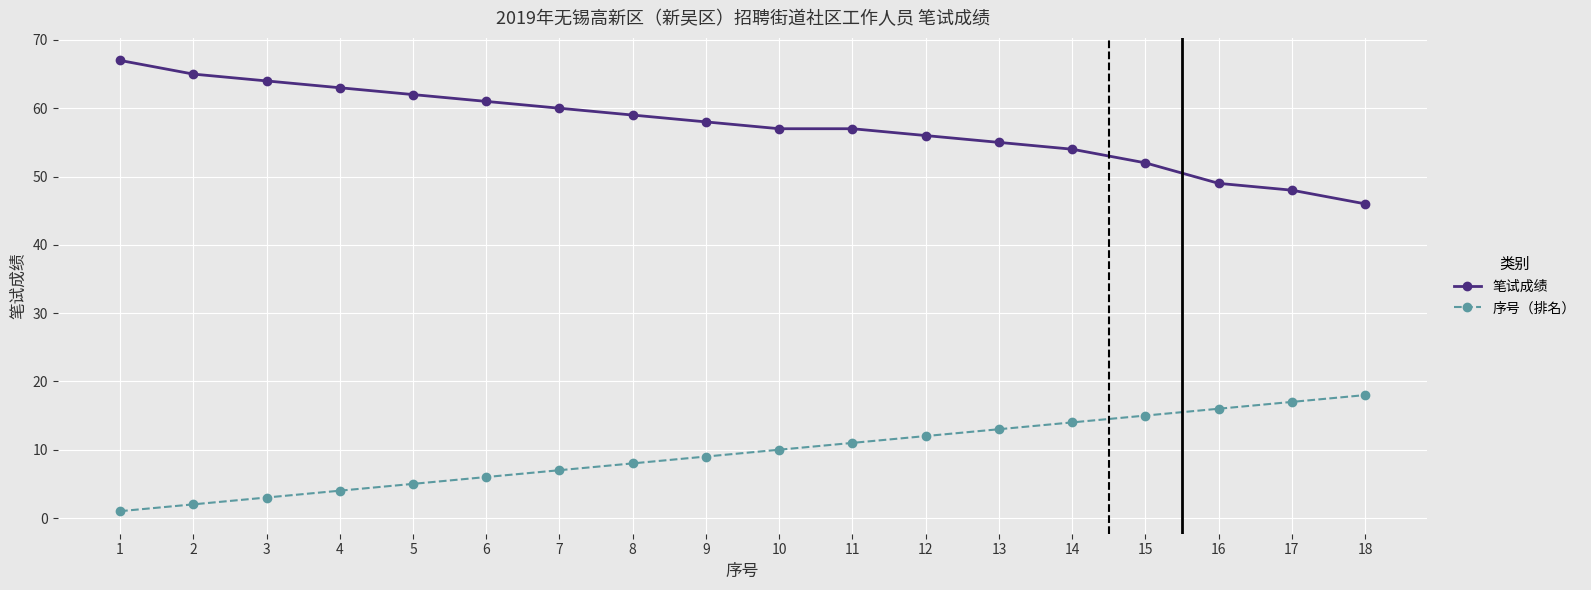

Is this an area chart (filled region under the line)?

No